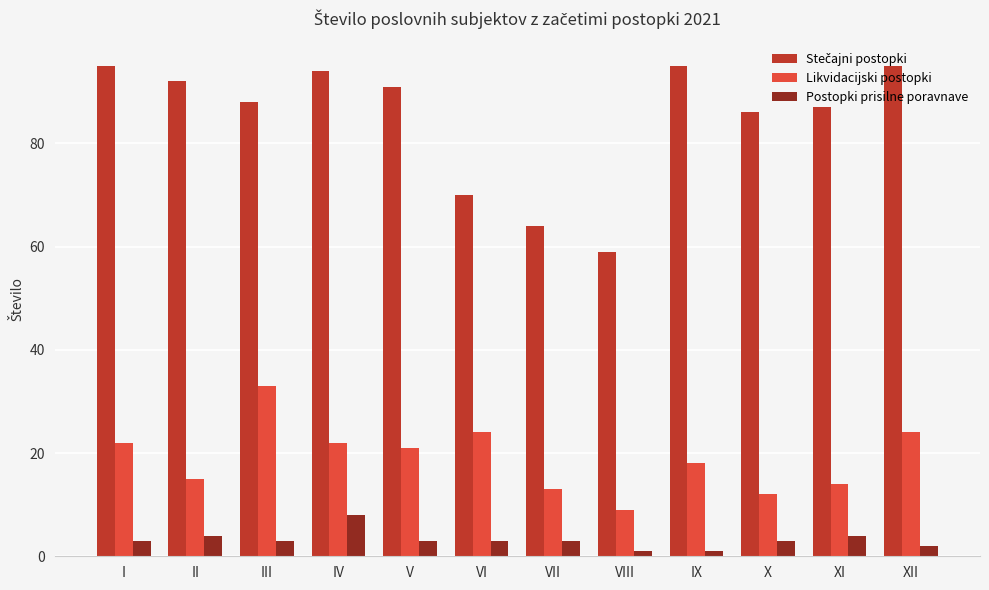

Is it true that Likvidacijski postopki equals 13 at VI?

False